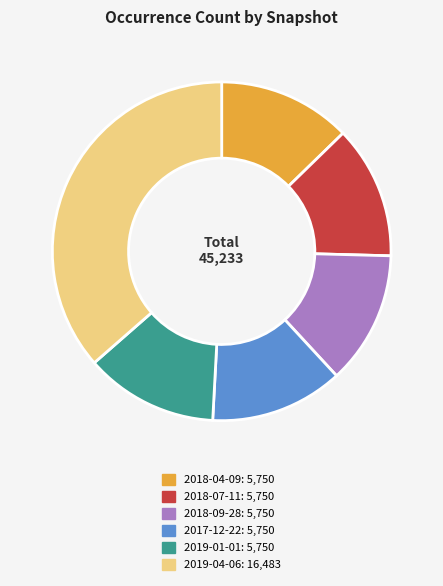

Is there a majority slice in this chart?

No